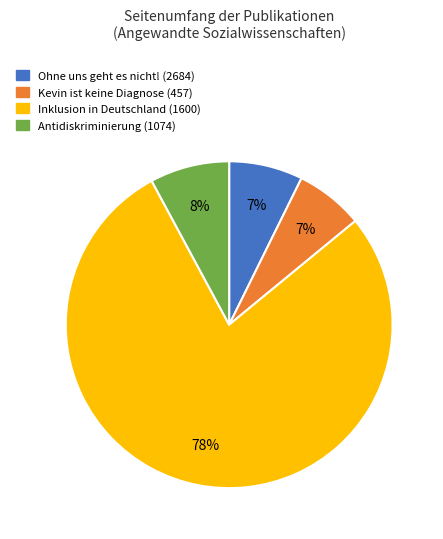

Is the sum of Inklusion in Deutschland (1600) and Kevin ist keine Diagnose (457) greater than half?

Yes